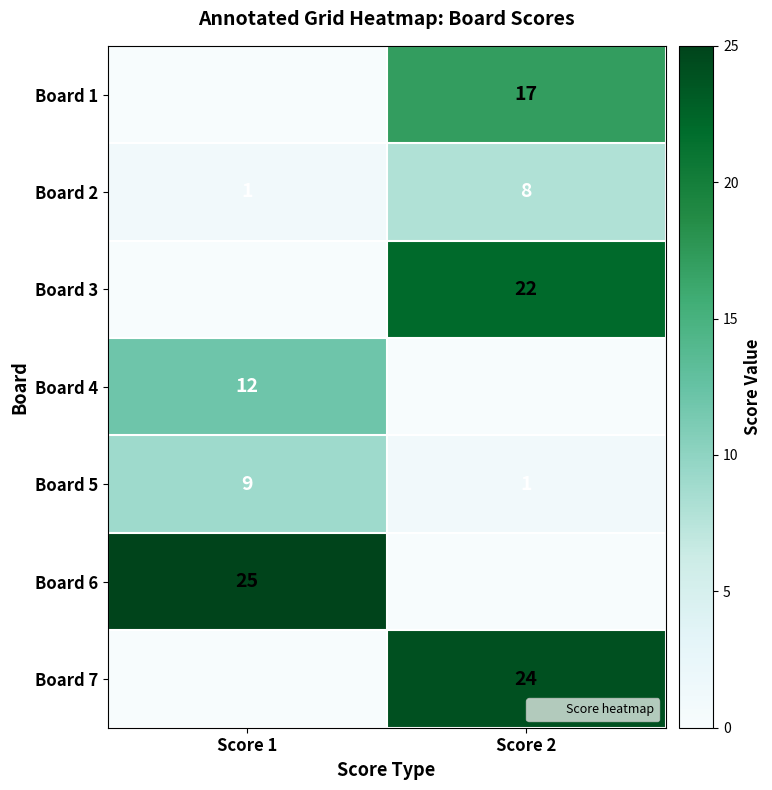

What is the sum of all Board 3 values?

22